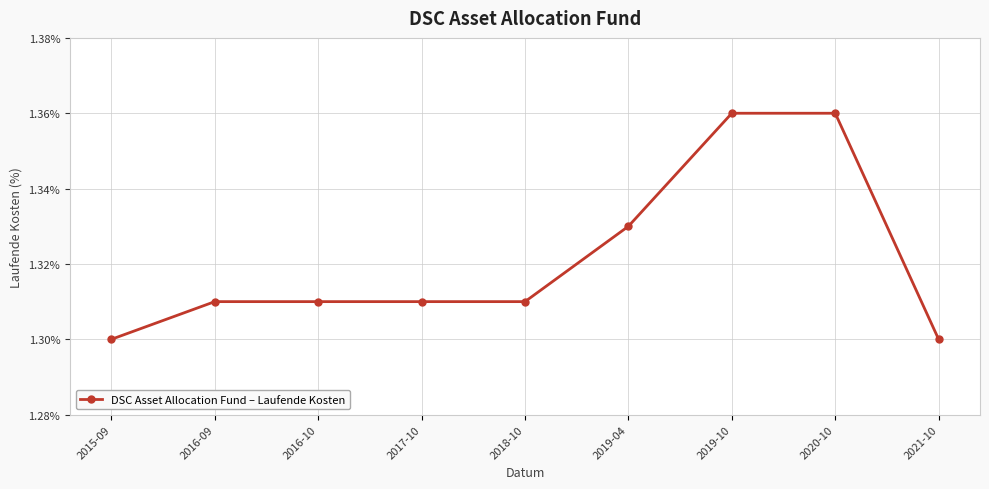

How many values are between 1 and 2?

9